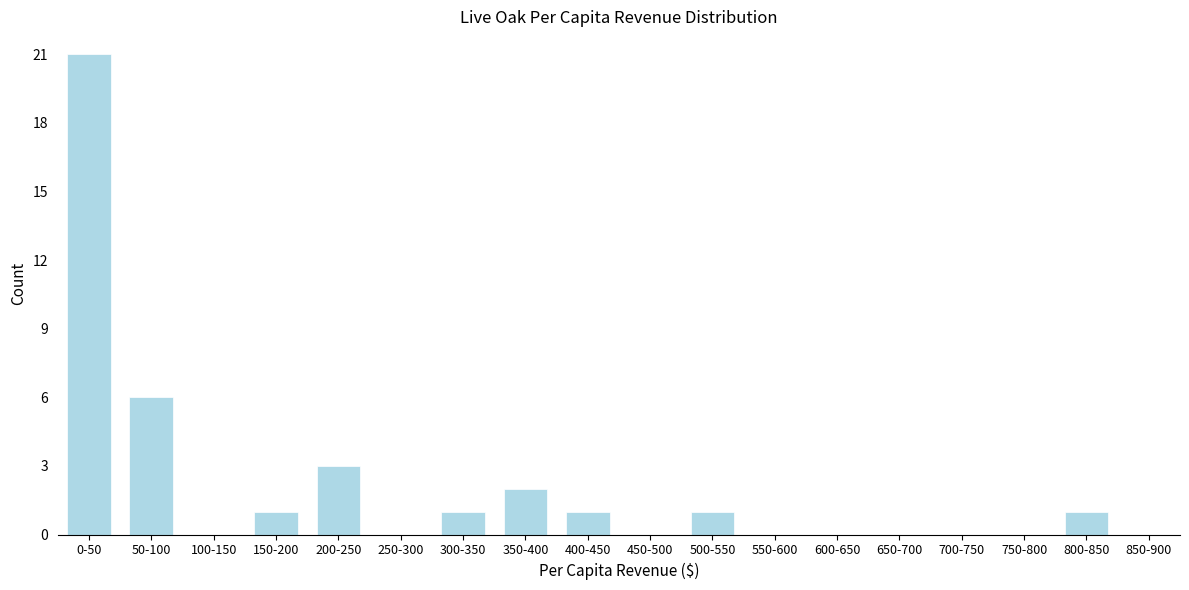

Reading left to right, transcribe all the data shown in this chart.

0-50=21	50-100=6	100-150=0	150-200=1	200-250=3	250-300=0	300-350=1	350-400=2	400-450=1	450-500=0	500-550=1	550-600=0	600-650=0	650-700=0	700-750=0	750-800=0	800-850=1	850-900=0